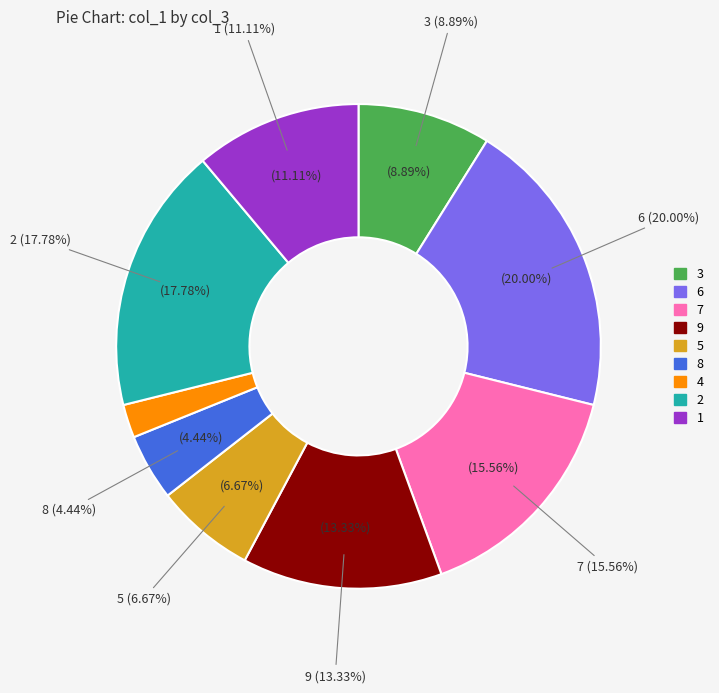

To the nearest percent, what percentage of the pie is 9?

13%